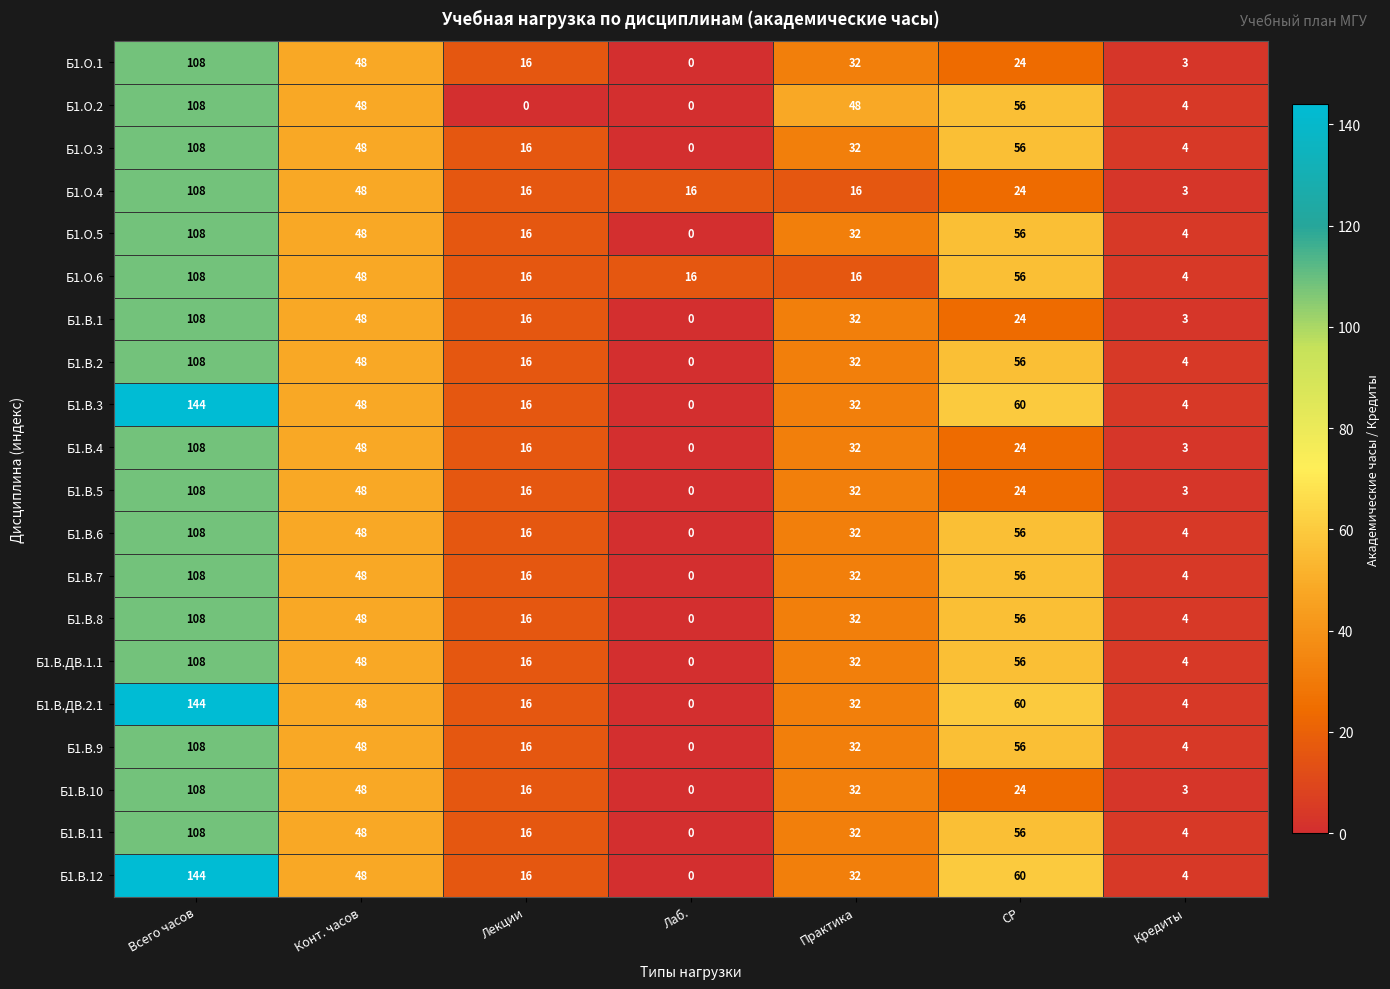

The Б1.О.3 series shows -63 at Лаб.. True or false?

False